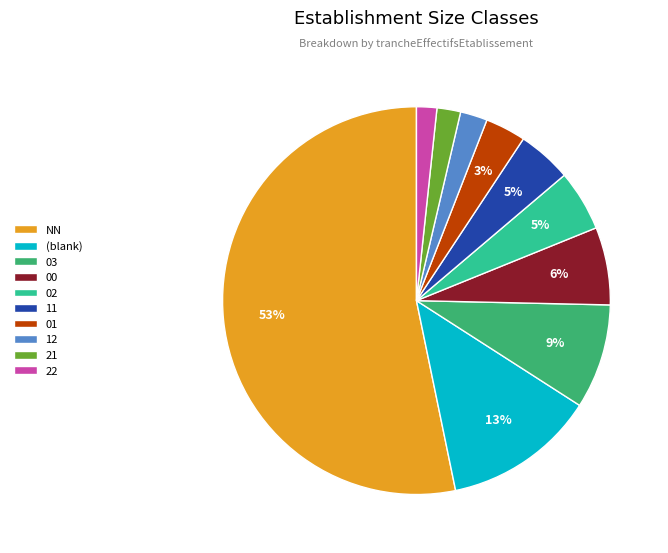

Does 01 represent more than half of the total?

No